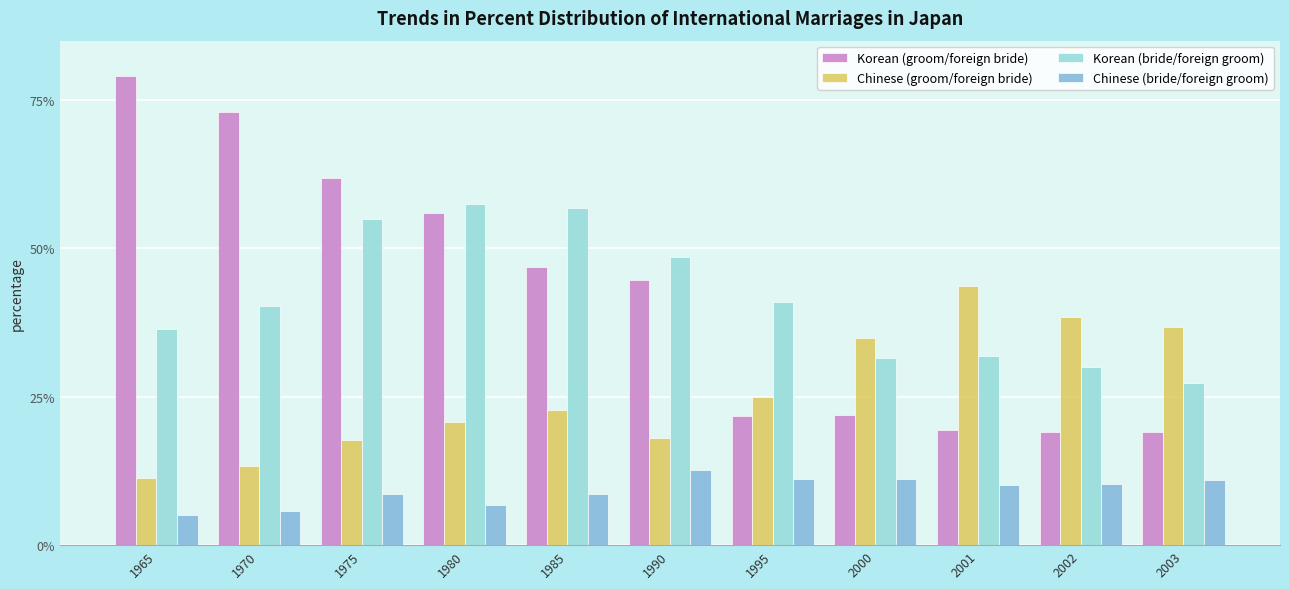

How many values in the Korean (groom/foreign bride) series are below 44?

5